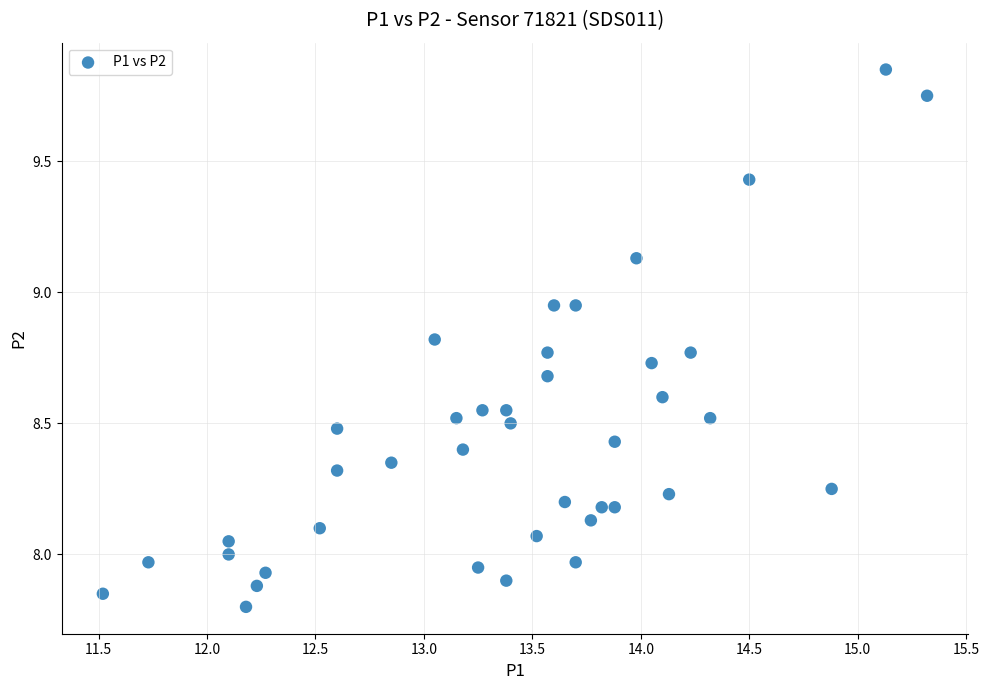

What is the range of X values (max minus min)?

3.8